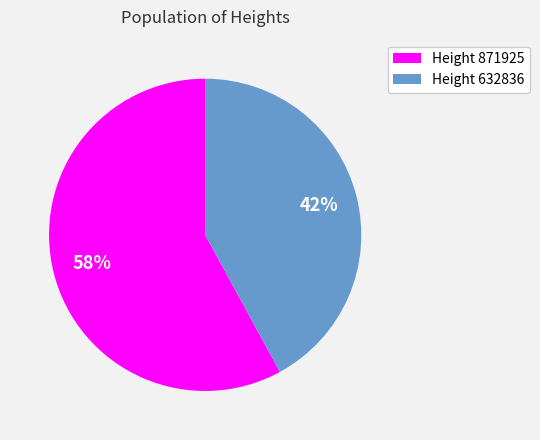

Is it true that Height 871925 is 66% of the pie?

False